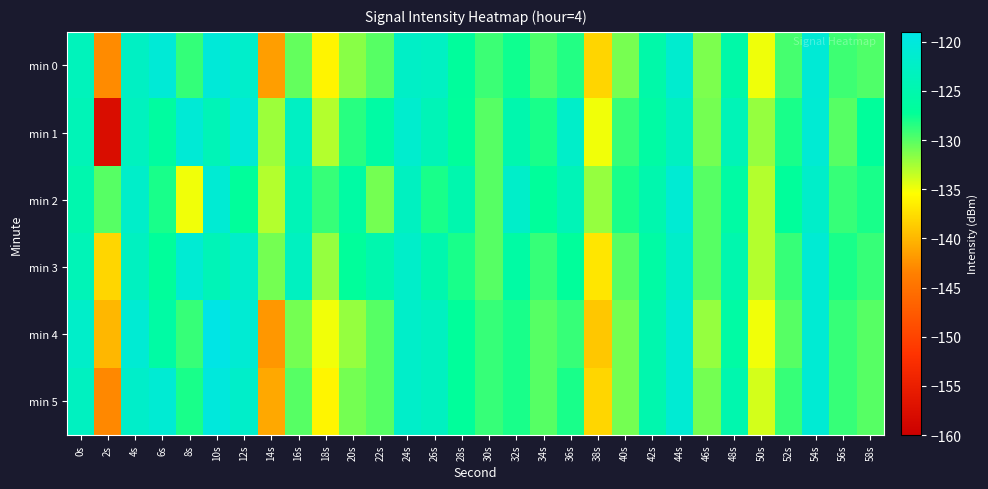

At which category is the sum across all series the highest?

54s